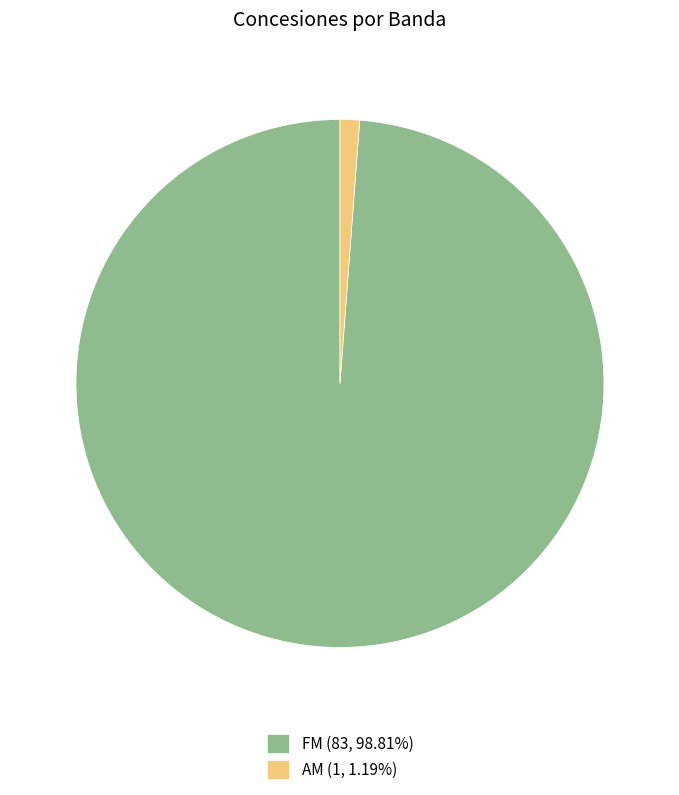

Is AM (1, 1.19%) the majority of the pie?

No